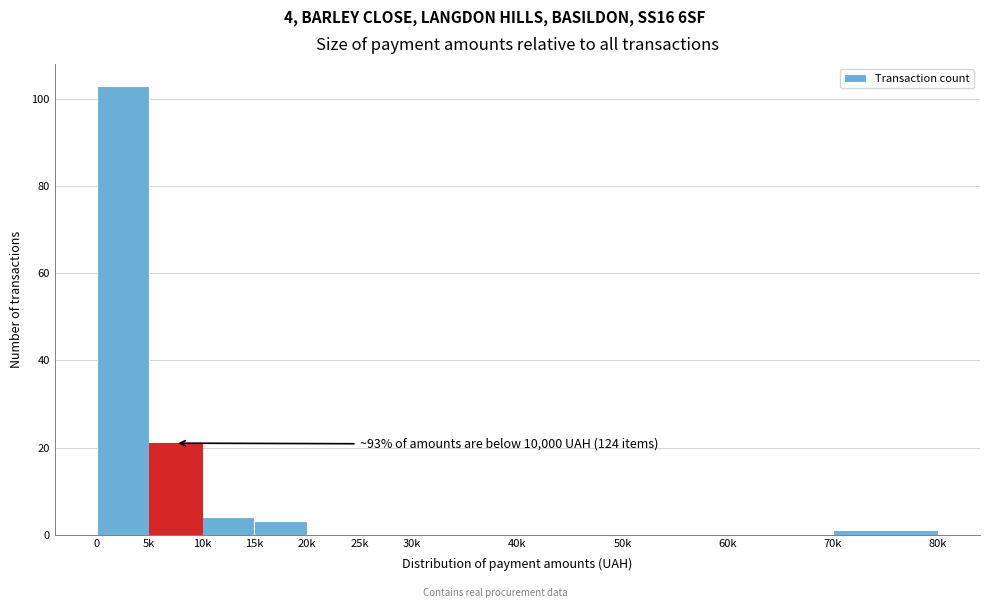

What is the sum of the values at 10k and 15k?

7